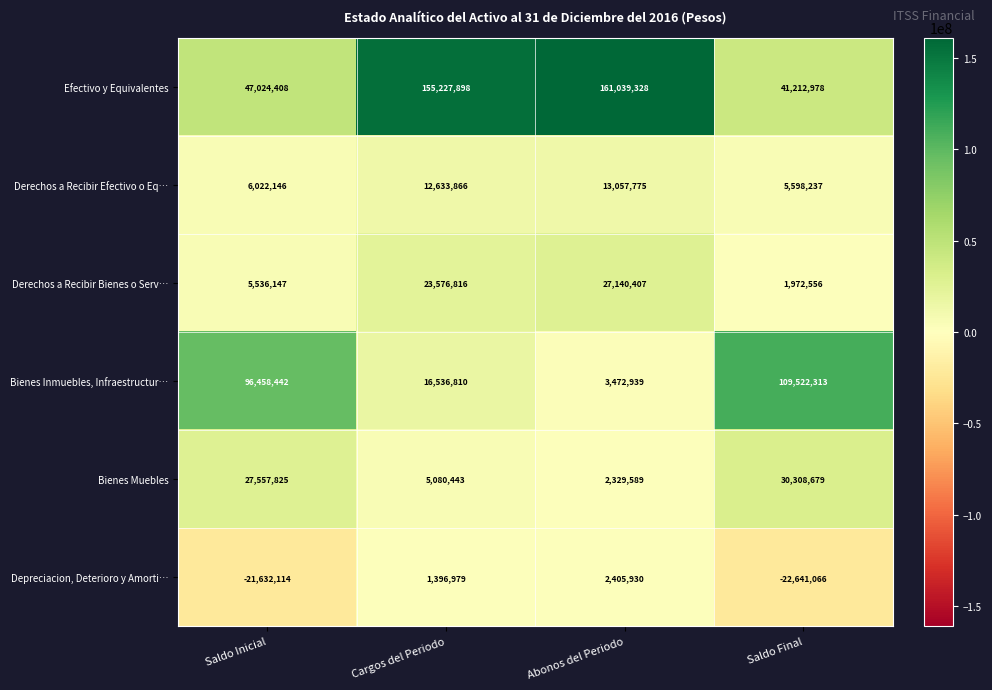

At which category does the chart reach its minimum across all series?

Saldo Final